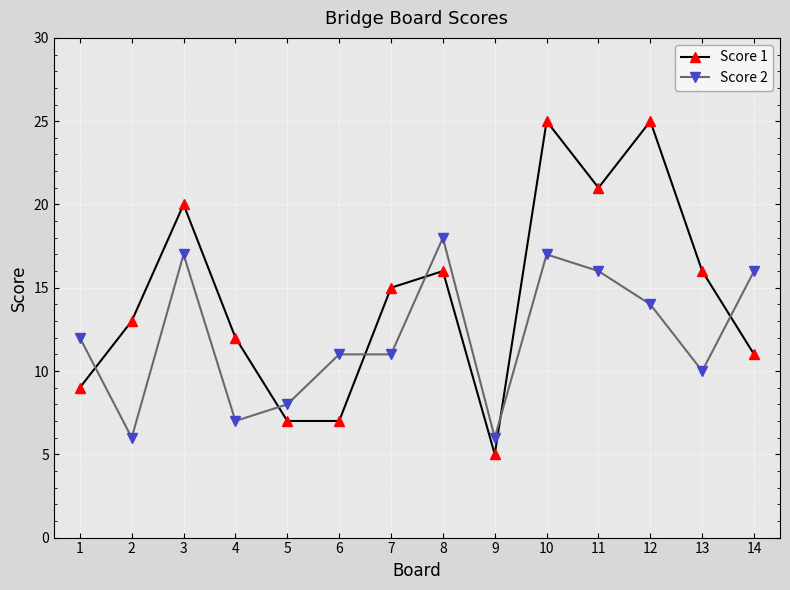

How many lines are shown in the chart?

2